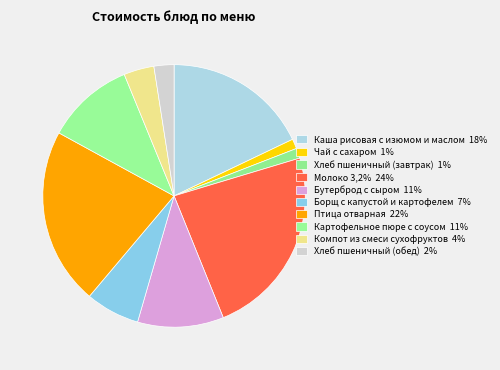

Is there any slice that represents more than half of the pie?

No